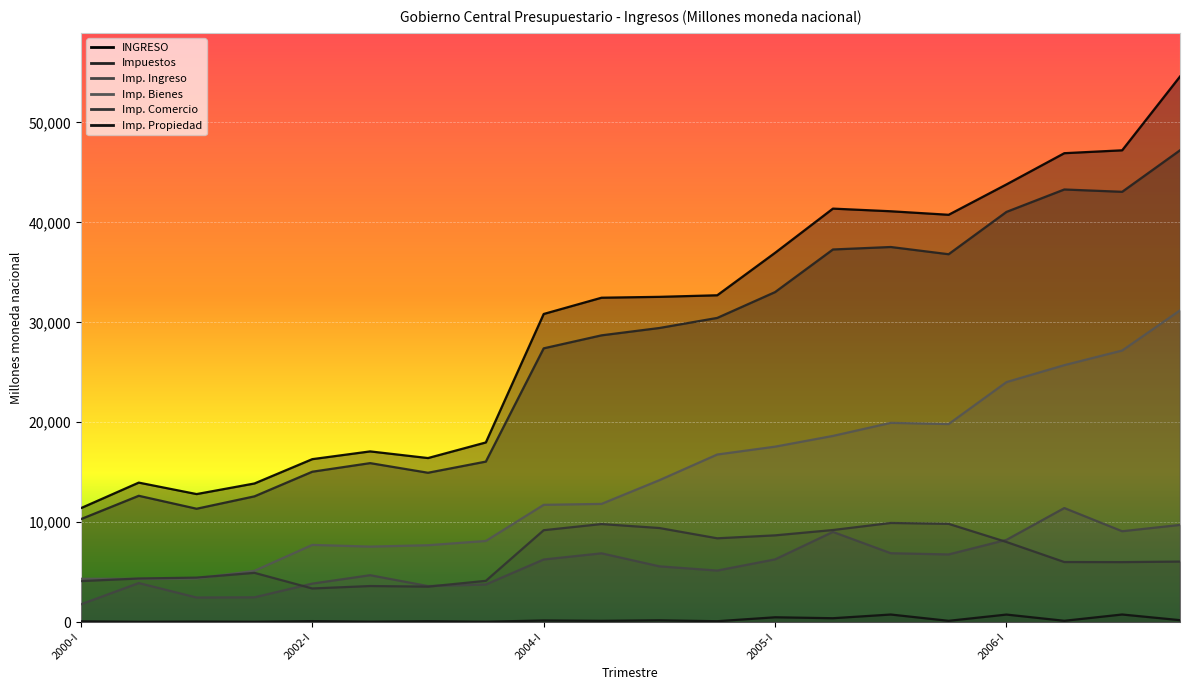

At which label is Imp. Bienes closest to 17764?

2005-I